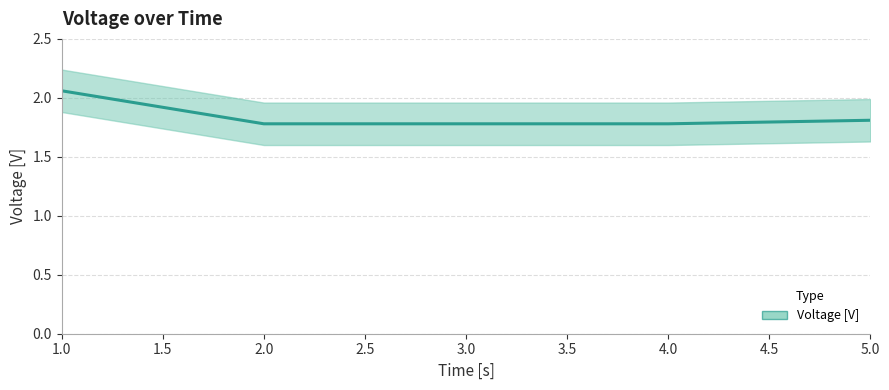

True or false: there are more than 0 points higher than both neighbors.

False